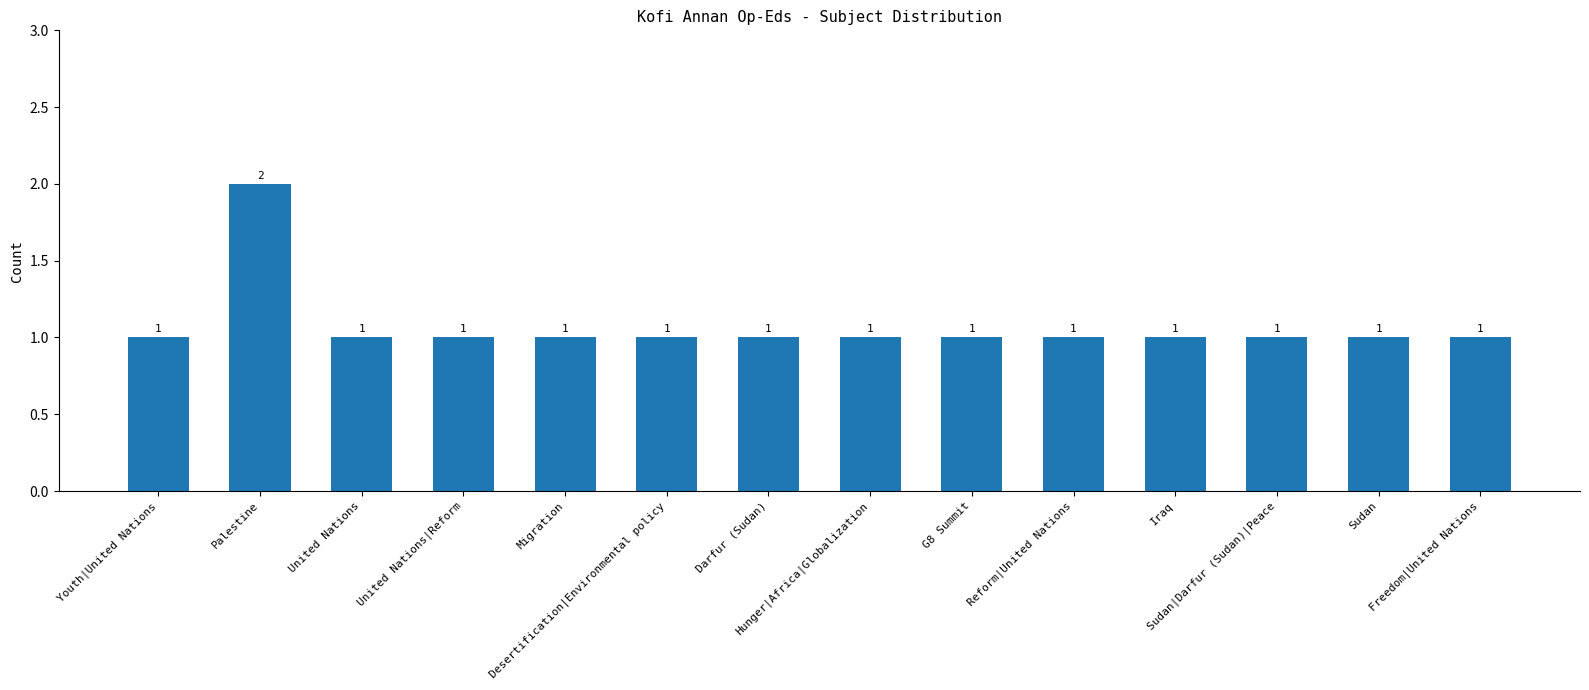

What is the maximum value shown in the chart?

2